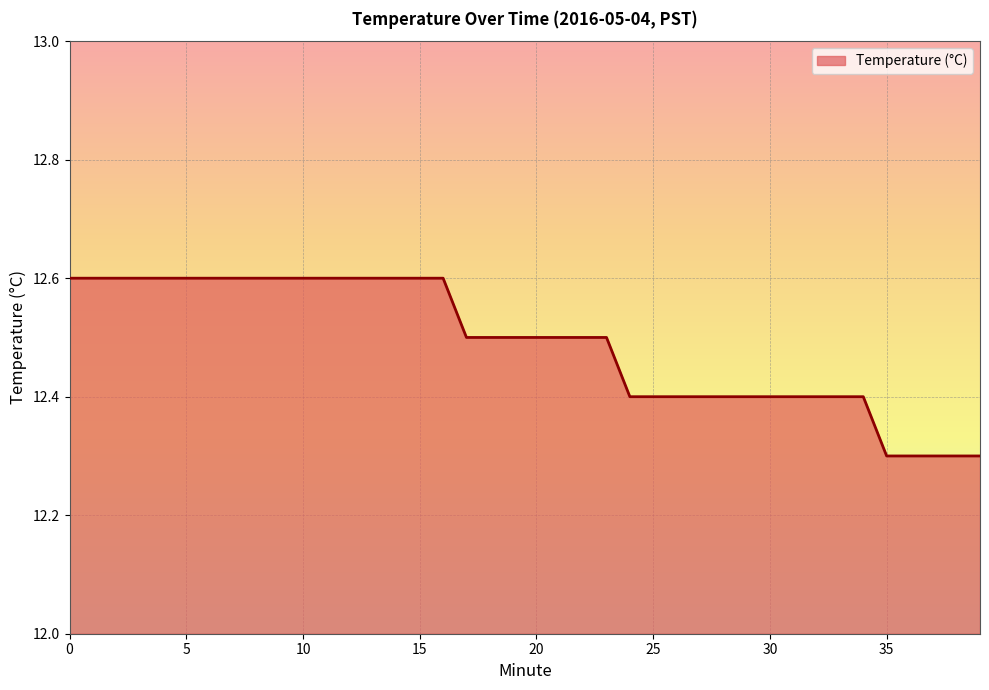

Reading left to right, what are all the values shown in this chart?

12.6	12.6	12.6	12.6	12.6	12.6	12.6	12.6	12.6	12.6	12.6	12.6	12.6	12.6	12.6	12.6	12.6	12.5	12.5	12.5	12.5	12.5	12.5	12.5	12.4	12.4	12.4	12.4	12.4	12.4	12.4	12.4	12.4	12.4	12.4	12.3	12.3	12.3	12.3	12.3